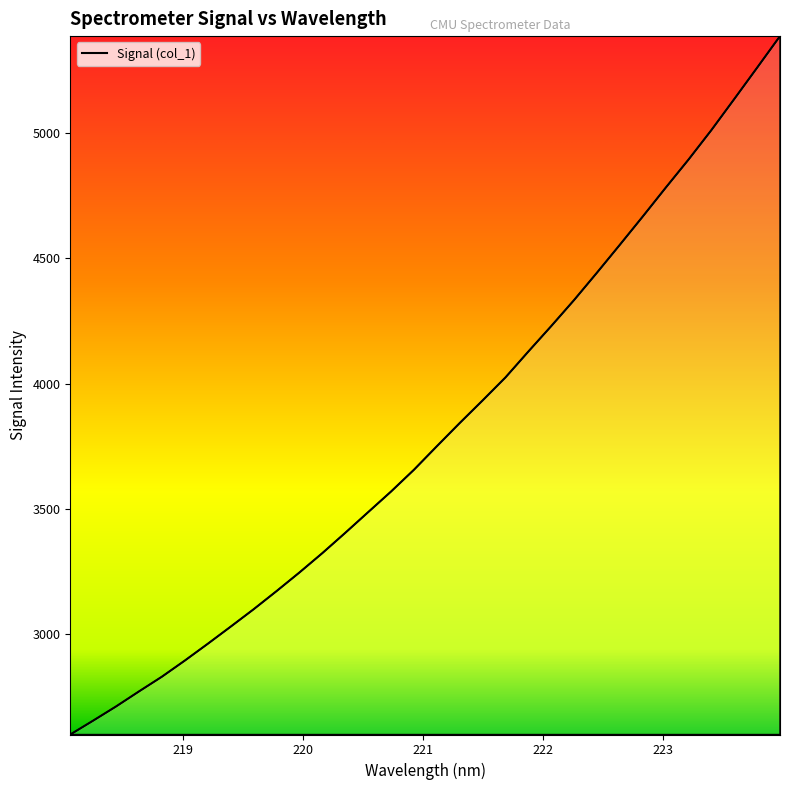

What is the difference between the maximum and minimum values?

2788.5